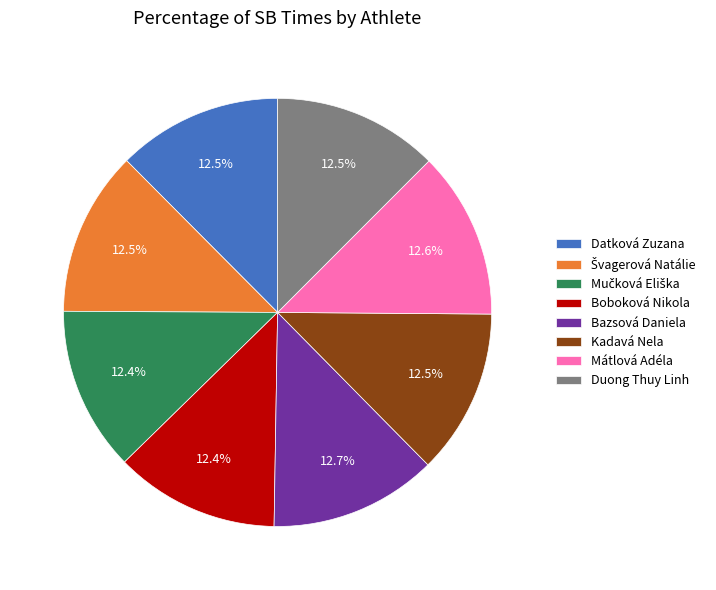

Is Kadavá Nela the majority of the pie?

No